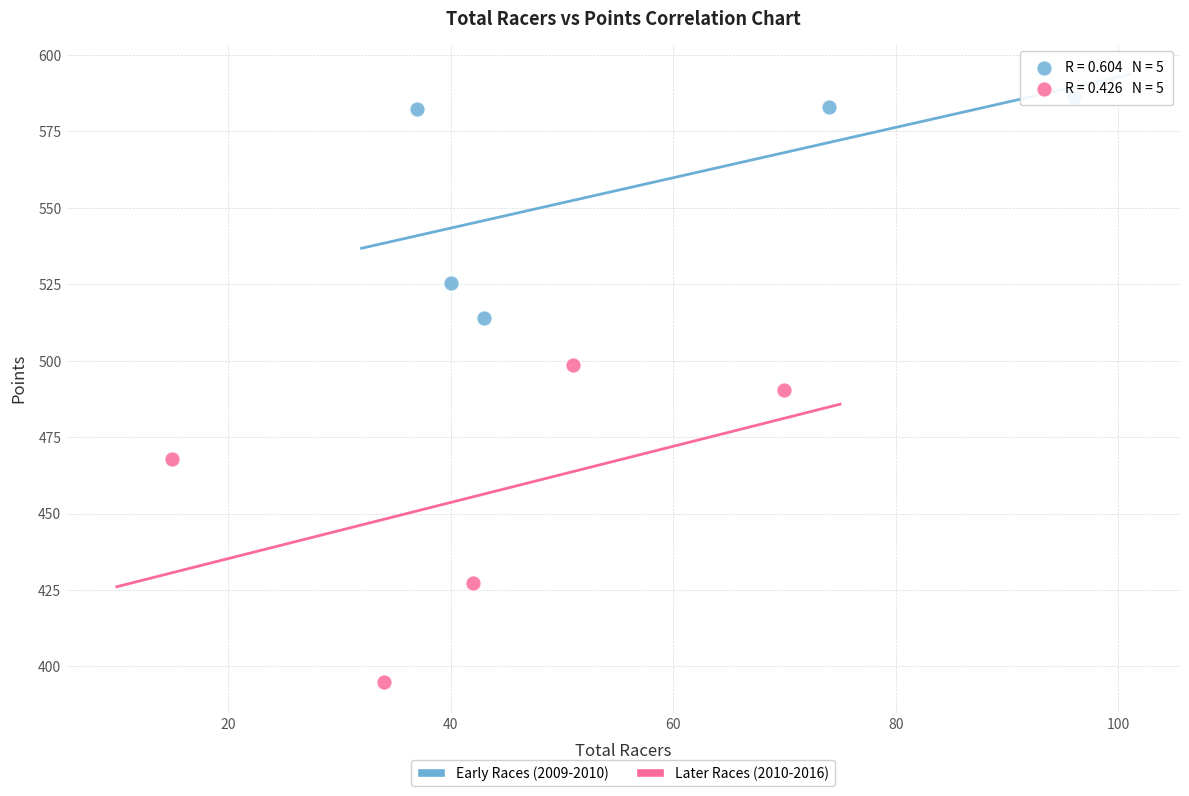

What are all the series names shown in the legend?

Early Races (2009-2010), Later Races (2010-2016)